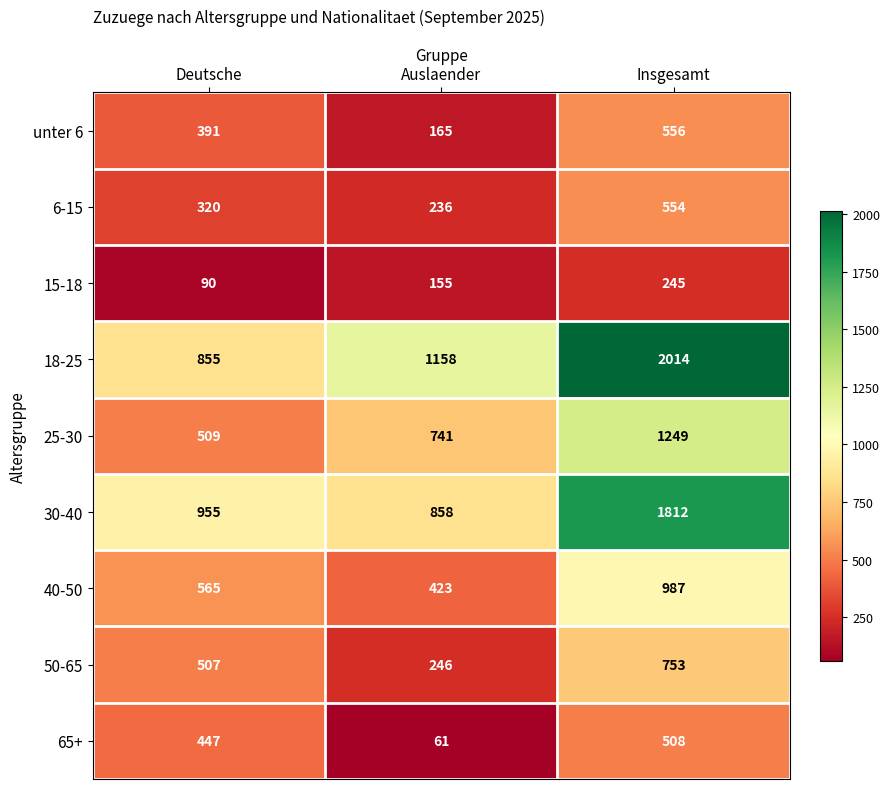

How many data points in unter 6 are less than 391?

1